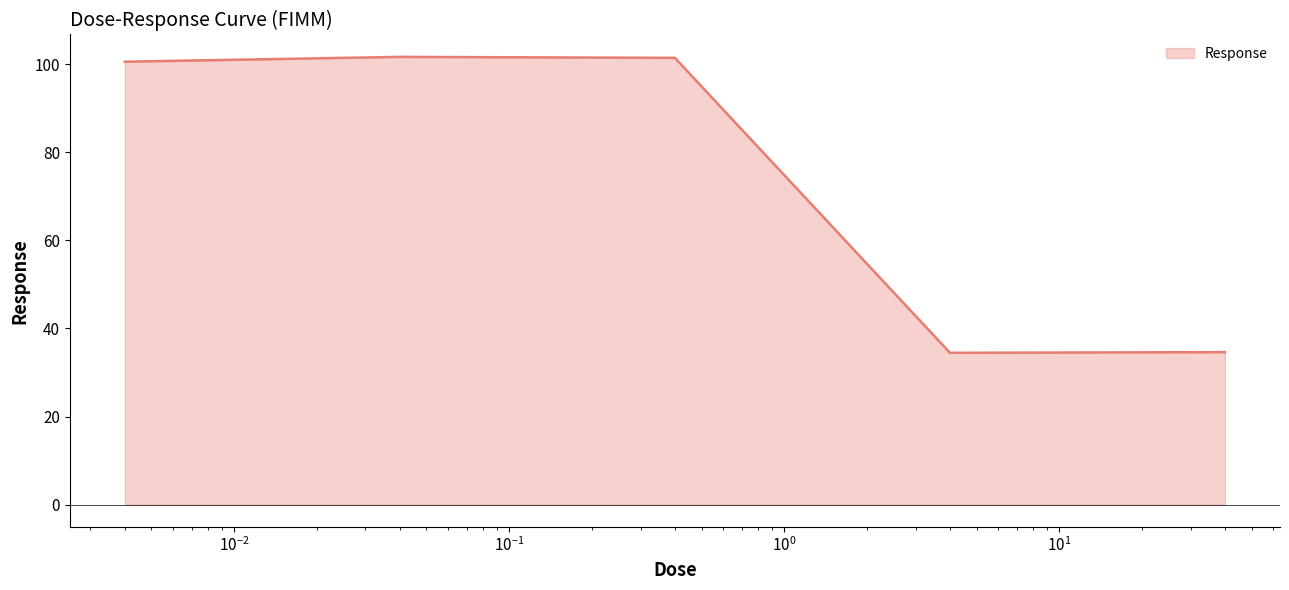

How many values are below 100?

2